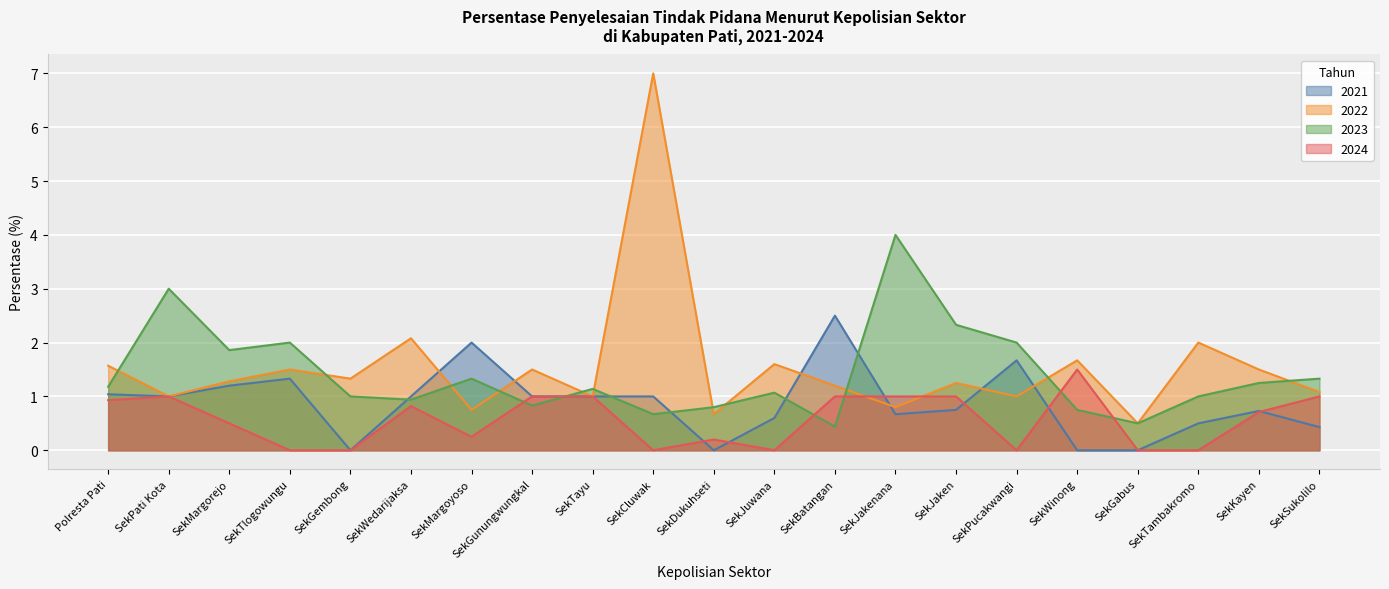

At which category does 2024 reach its first local peak?

SekPati Kota